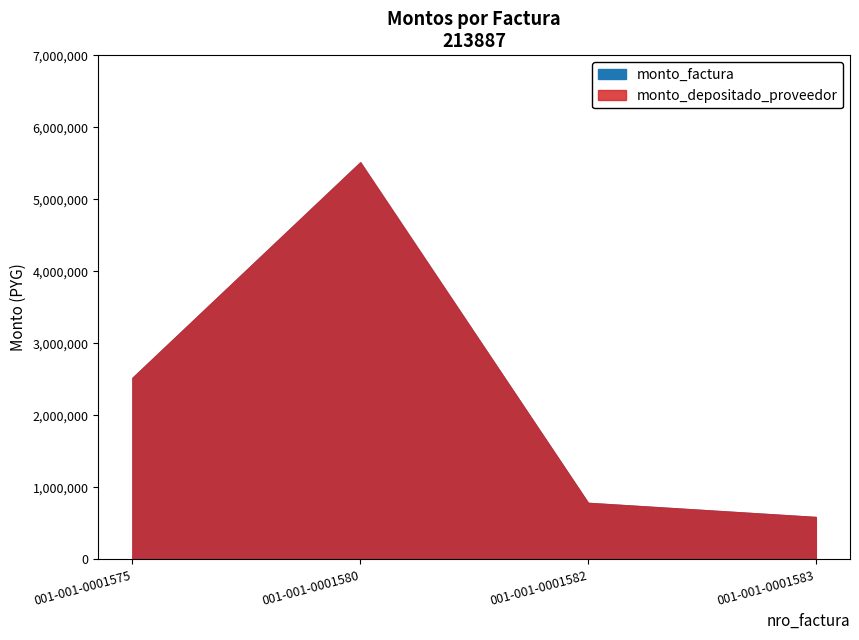

The monto_depositado_proveedor series shows 341374 at 001-001-0001582. True or false?

False